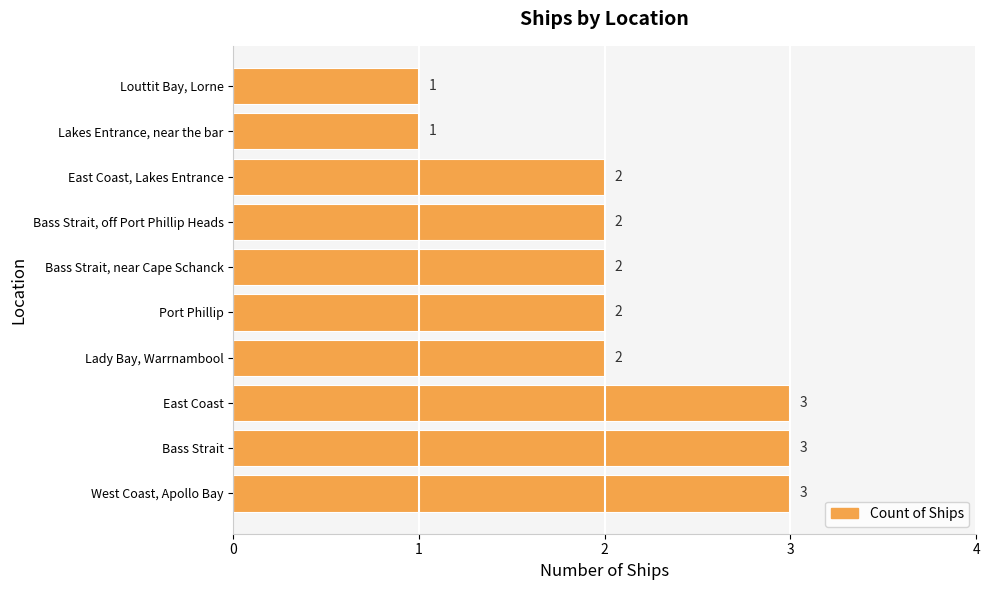

Does the chart contain stacked bars?

No